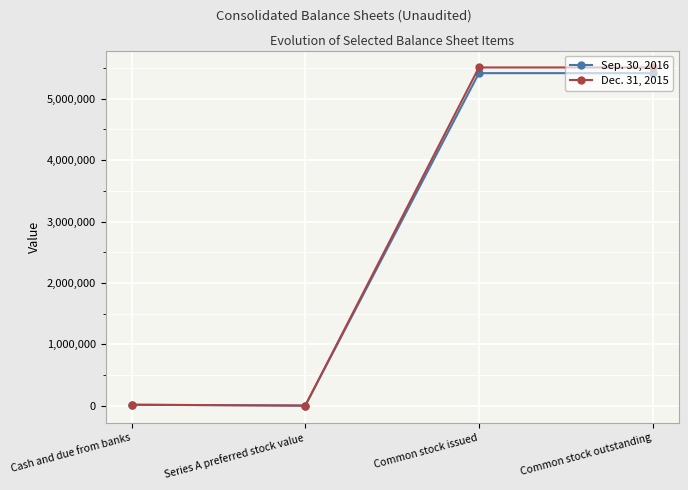

What is the maximum value shown in the chart?

5510538